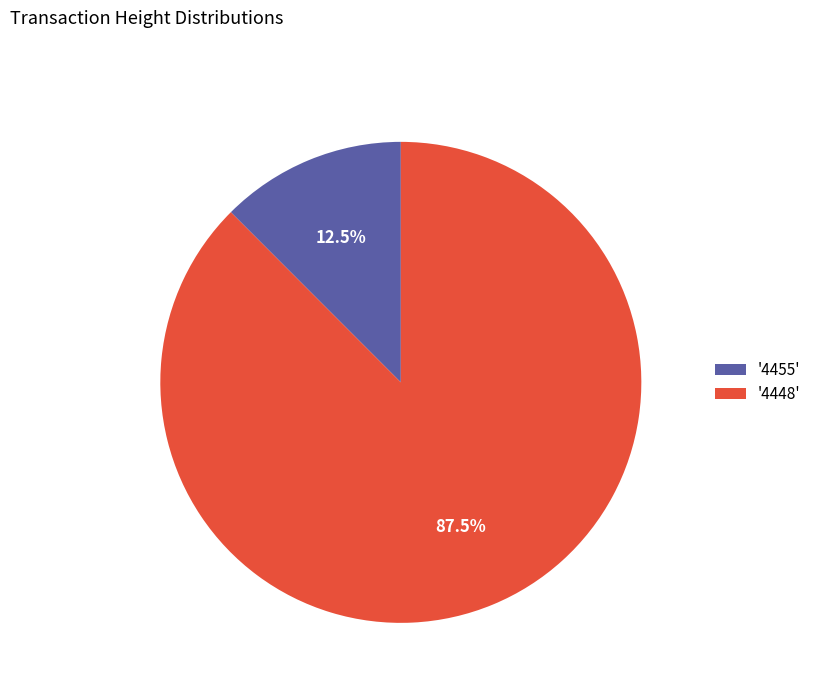

Do '4455' and '4448' together represent more than half of the pie?

Yes